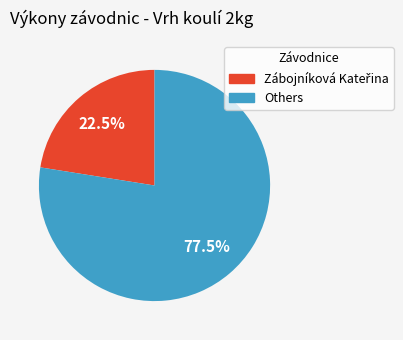

Is there any slice that represents more than half of the pie?

Yes